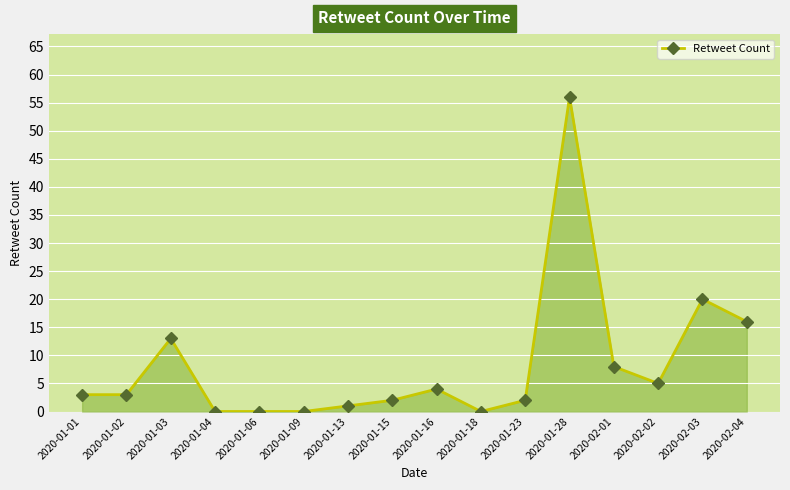

The value at 2020-01-02 is 3. True or false?

True